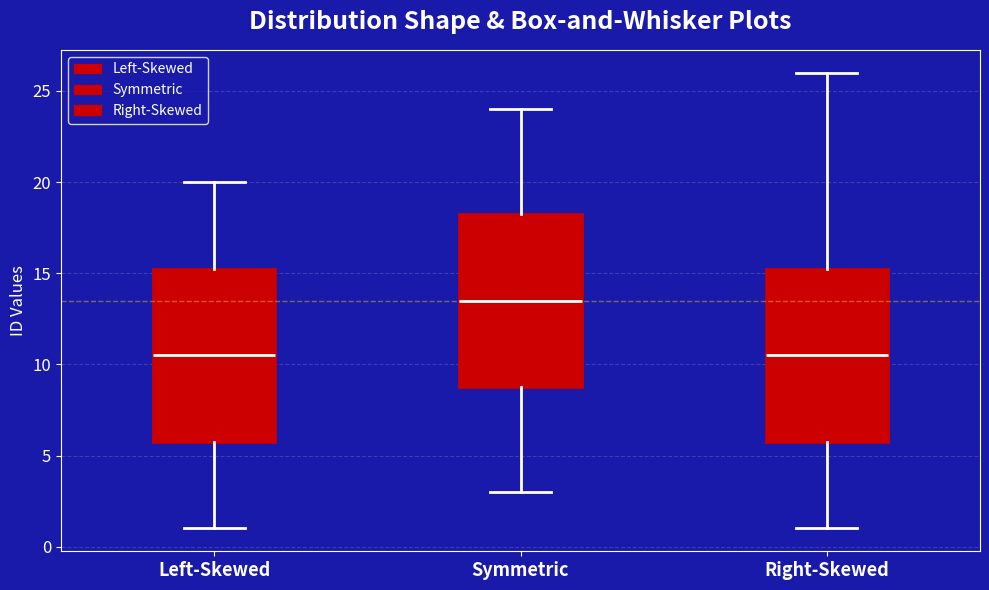

Where does the upper whisker of the box for Right-Skewed end on the y-axis? The values are not printed on the chart, so give them approximately, as read against the axis.

26.0